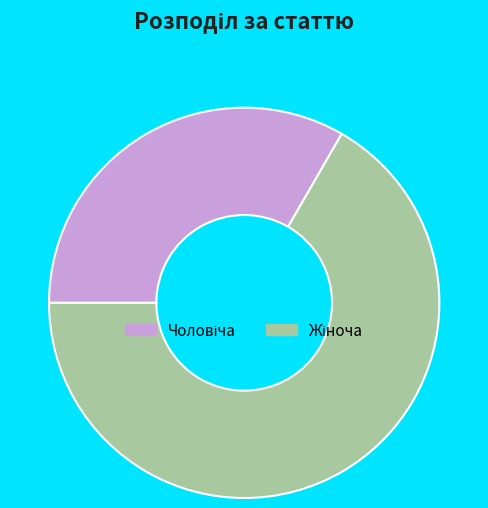

Is there a majority slice in this chart?

Yes